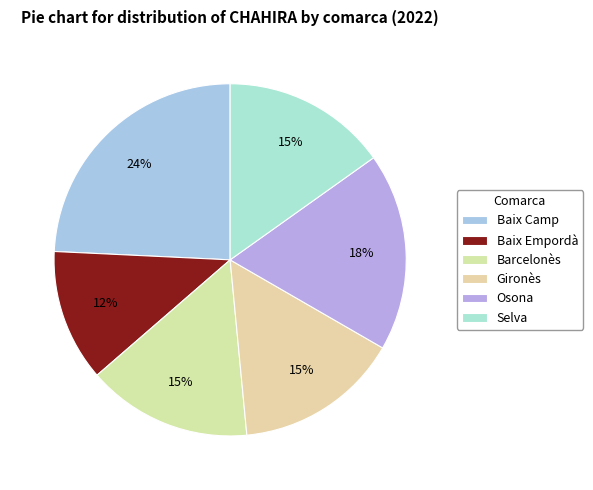

Is it true that Gironès is 15% of the pie?

True